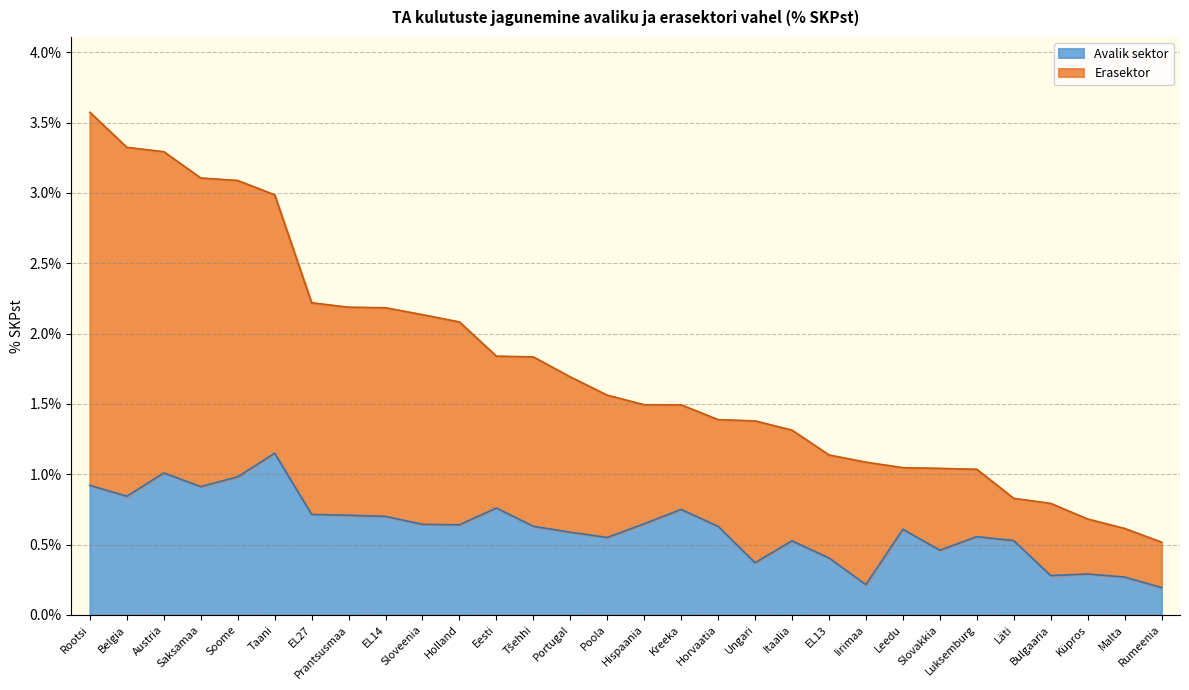

Which category has the lowest value across all series?

Rumeenia